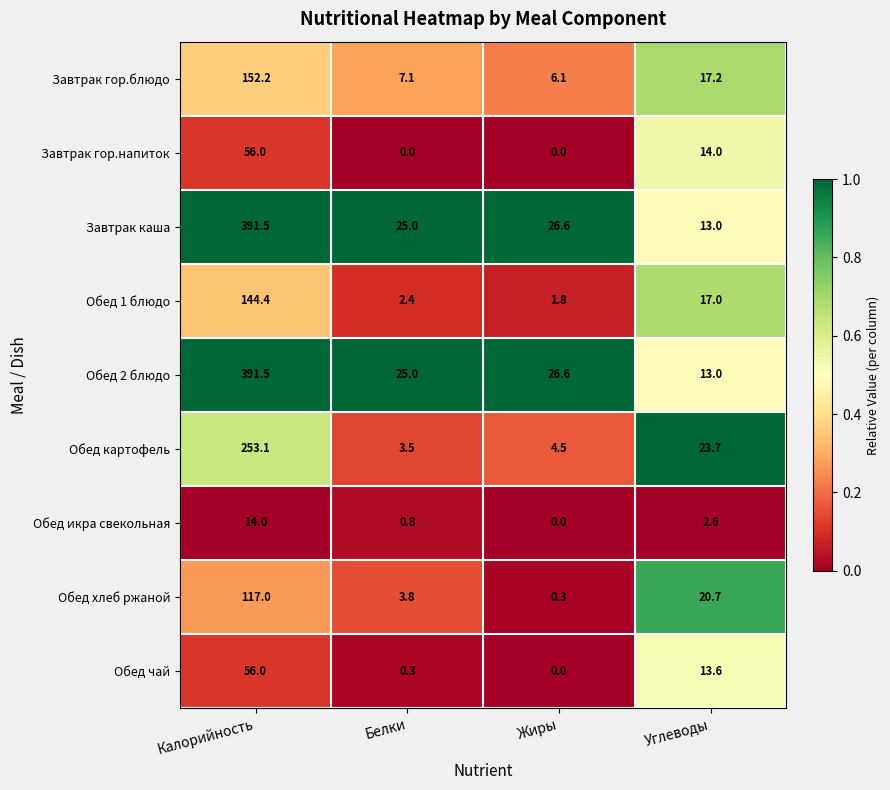

At which category is the sum across all series the highest?

Калорийность